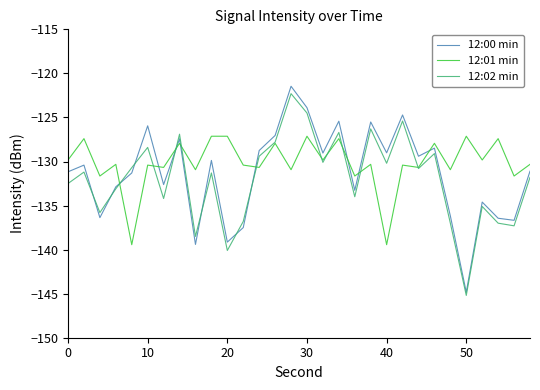

Is this an area chart (filled region under the line)?

No